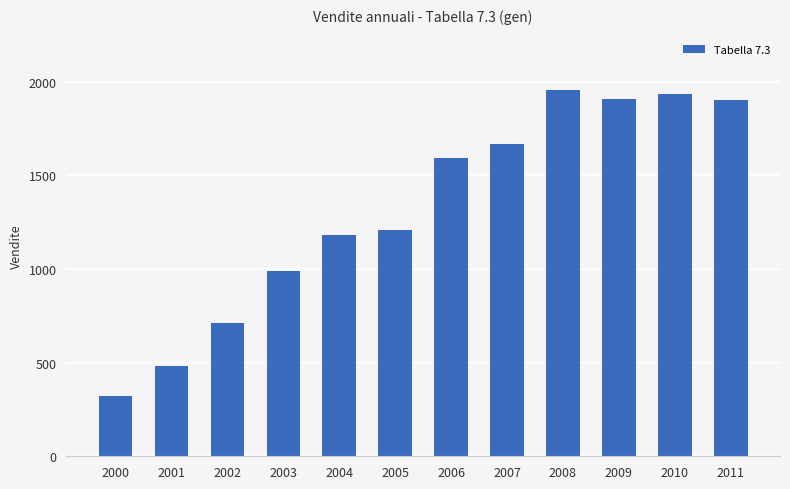

Are the bars grouped side by side (vs. stacked)?

No